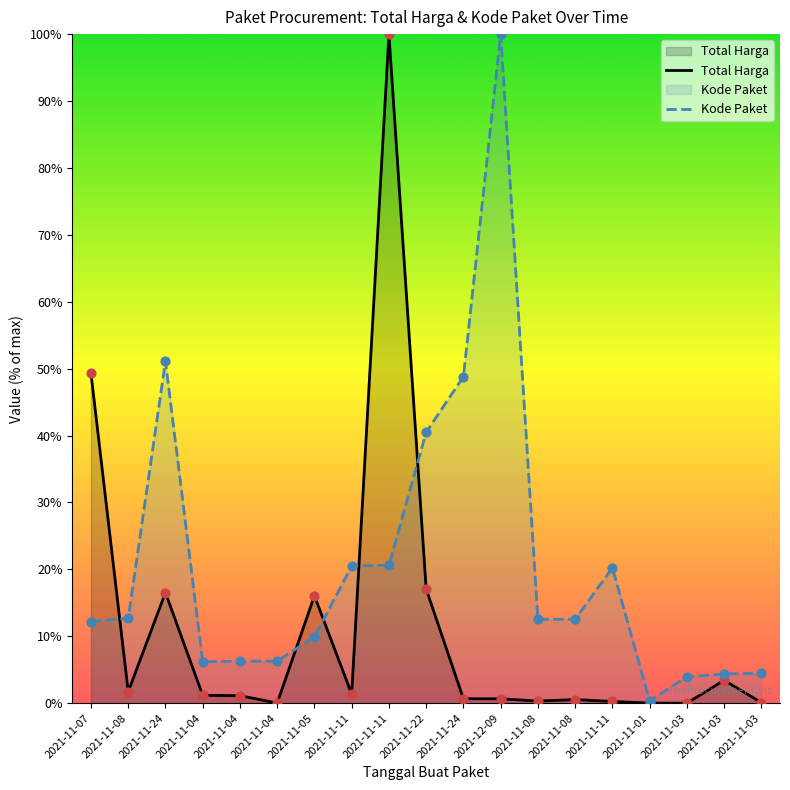

What are all the series names shown in the legend?

Total Harga, Kode Paket